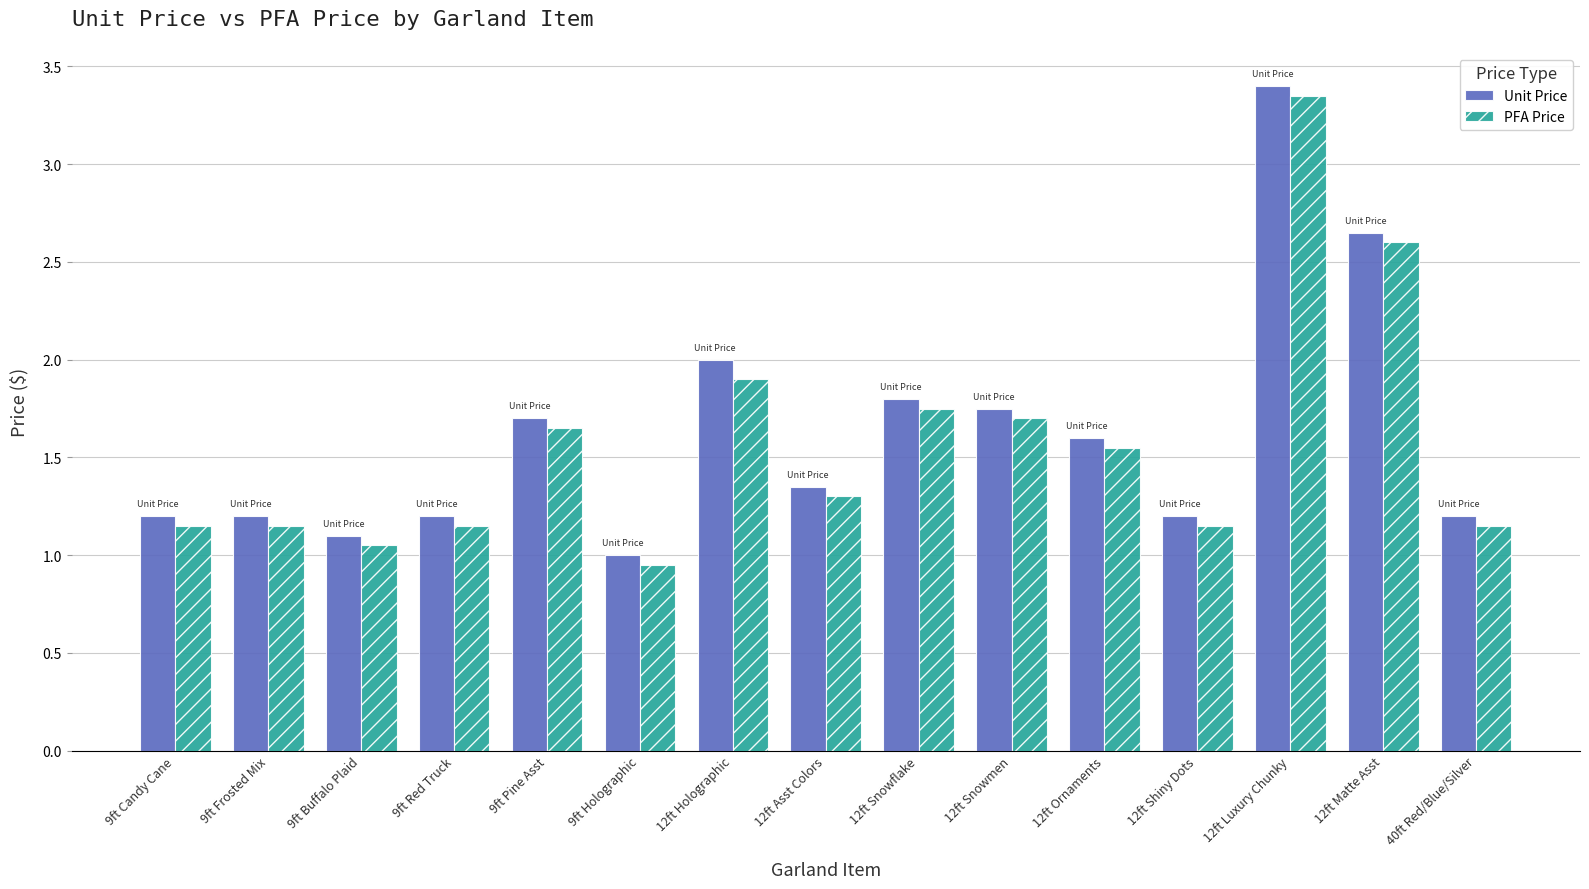

List the series in order of their overall mean, highest first.

Unit Price, PFA Price